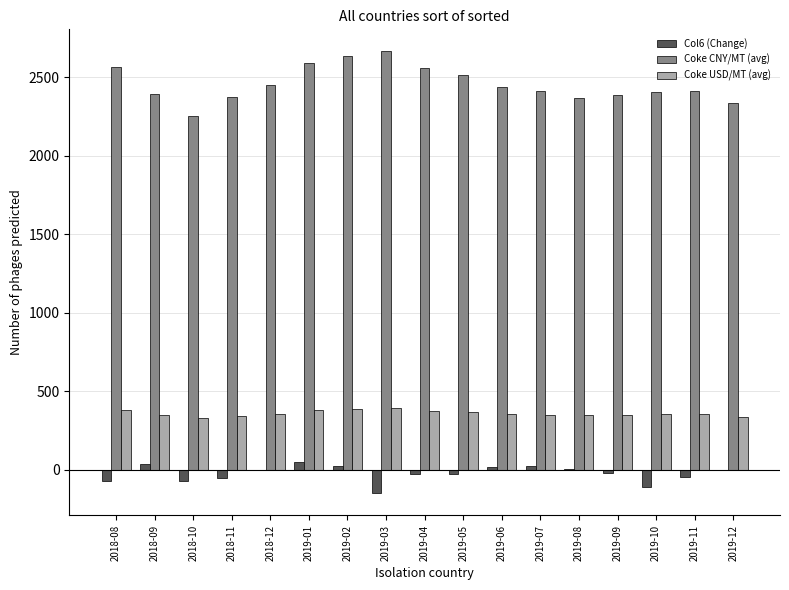

What is the sum of the Coke CNY/MT (avg) values at 2019-05 and 2019-06?

4951.5